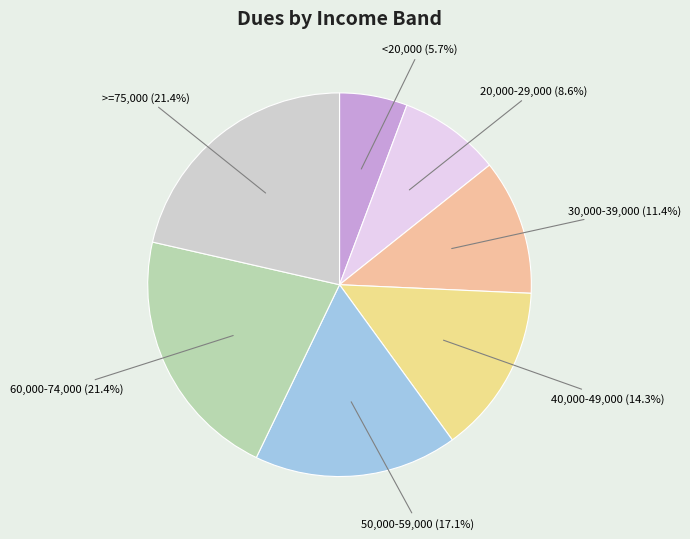

Which category has the smallest portion of the pie?

<20,000